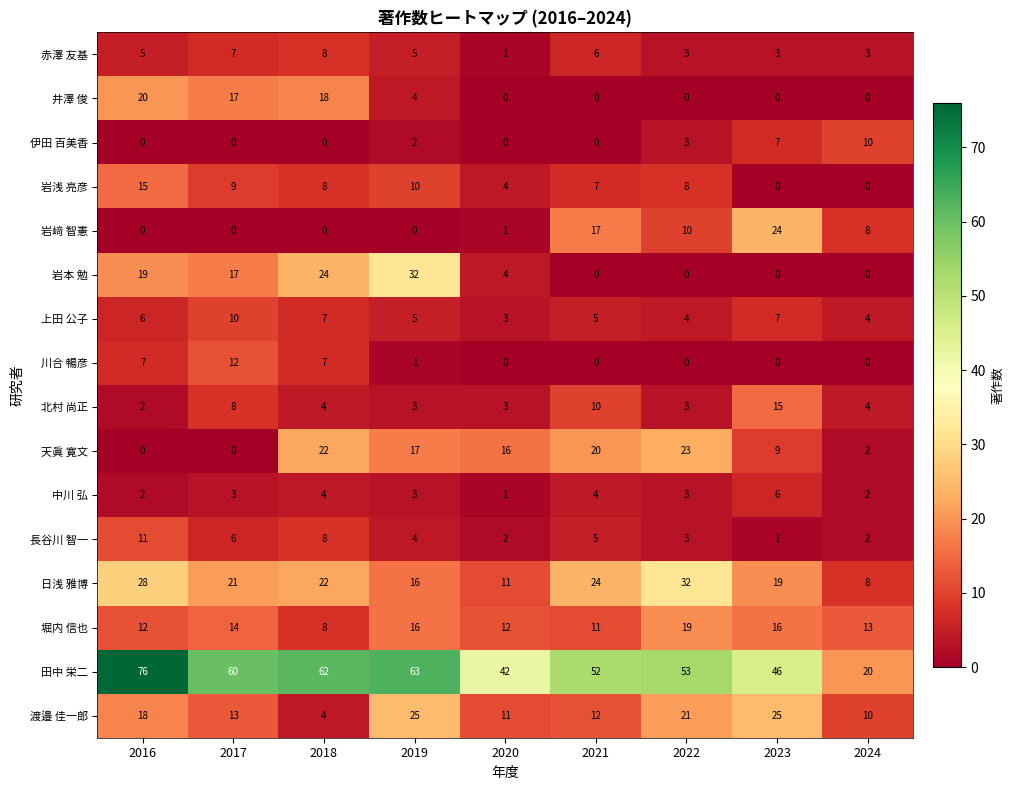

How many 上田 公子 values are between 4 and 7?

7